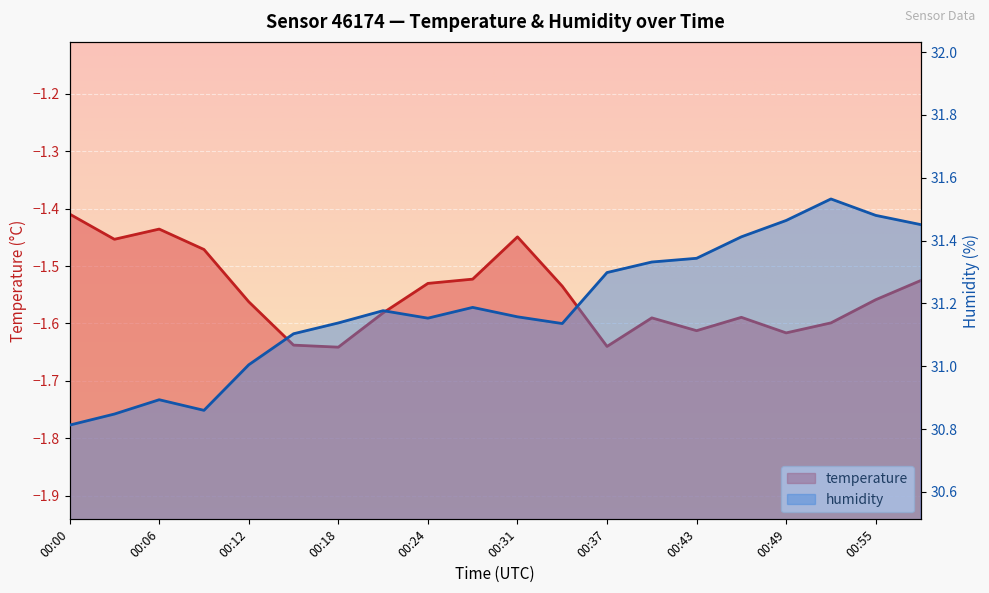

What is the value of the humidity point at the 18th from the left?

31.5